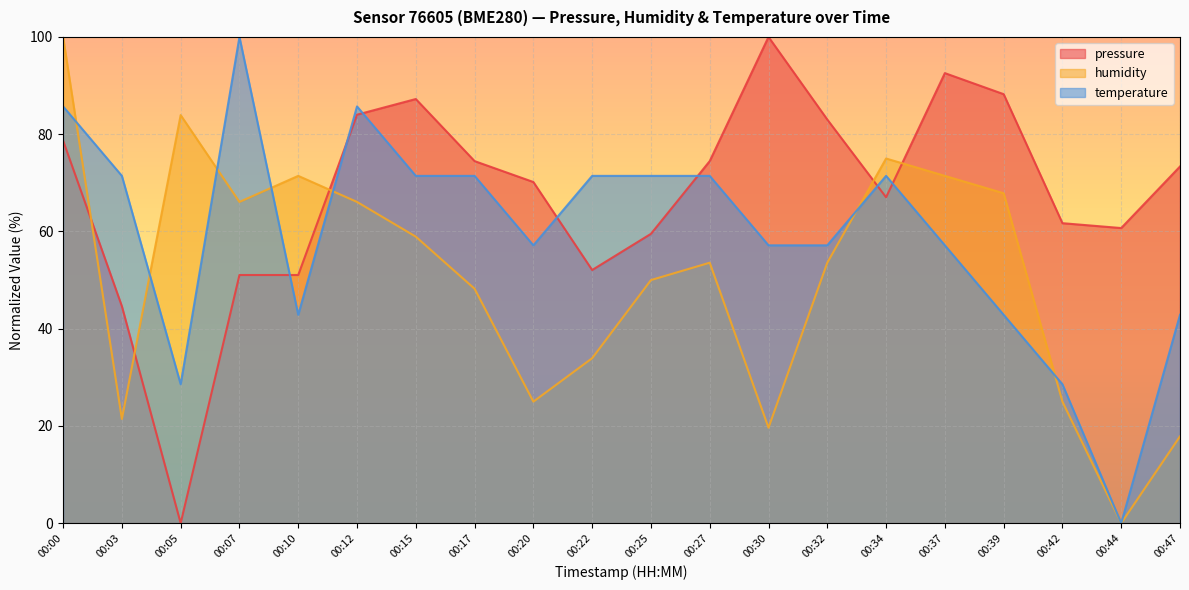

What is the total value across all series at 00:39?

198.9